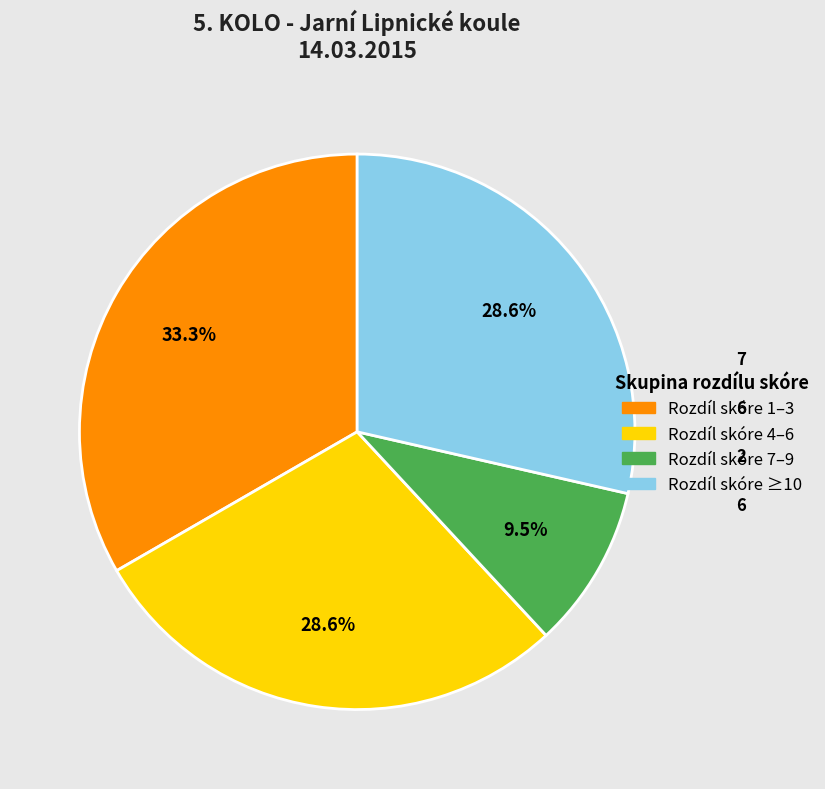

Is there a majority slice in this chart?

No